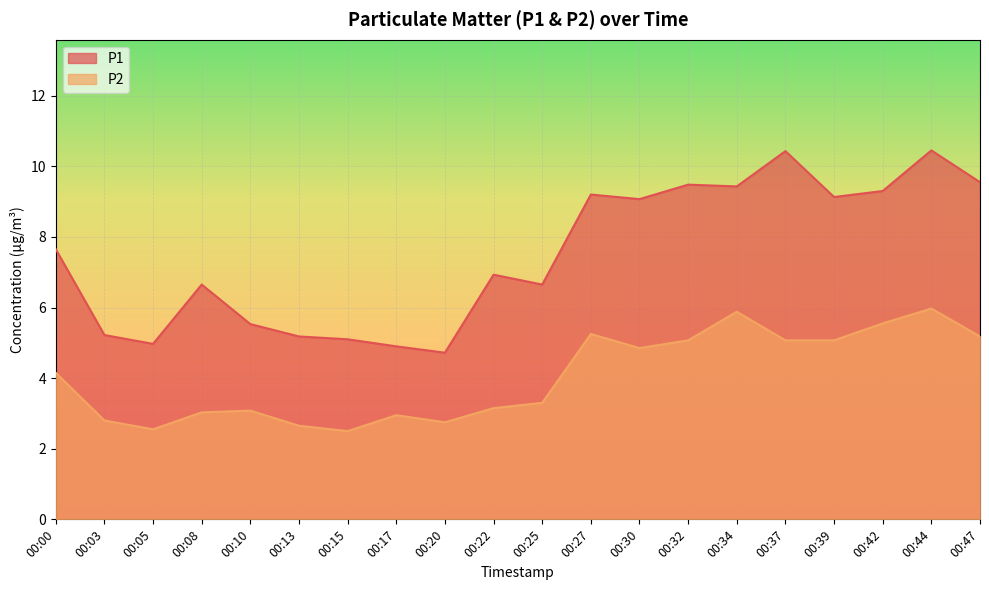

Where is the first local maximum for P1?

00:08